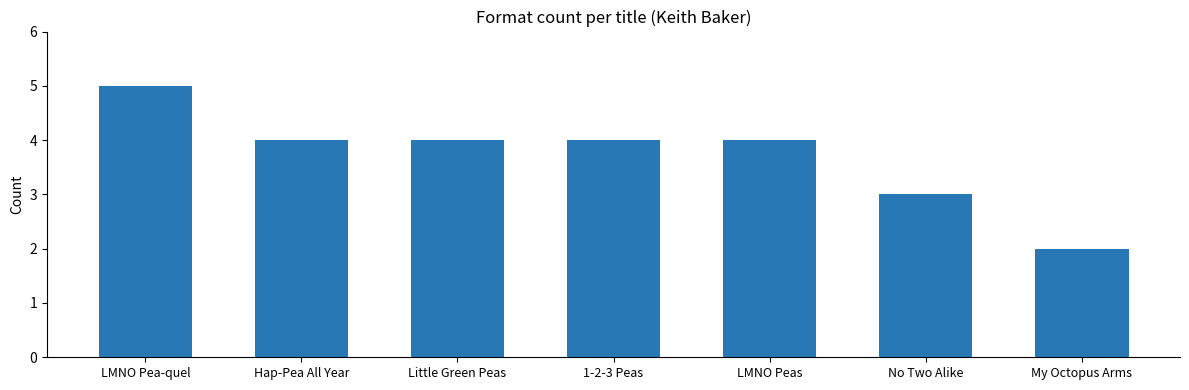

What is the difference between the values at My Octopus Arms and LMNO Peas?

2